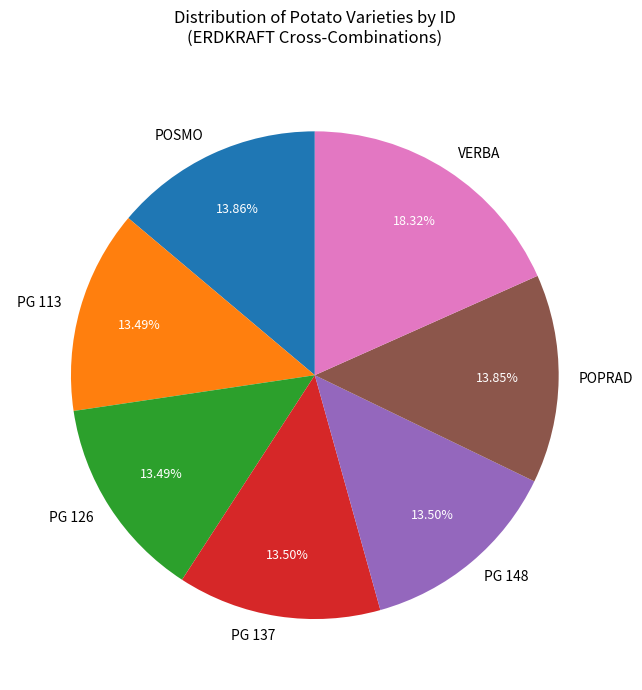

Approximately how many times larger is the value at PG 137 compared to PG 113?

1.0